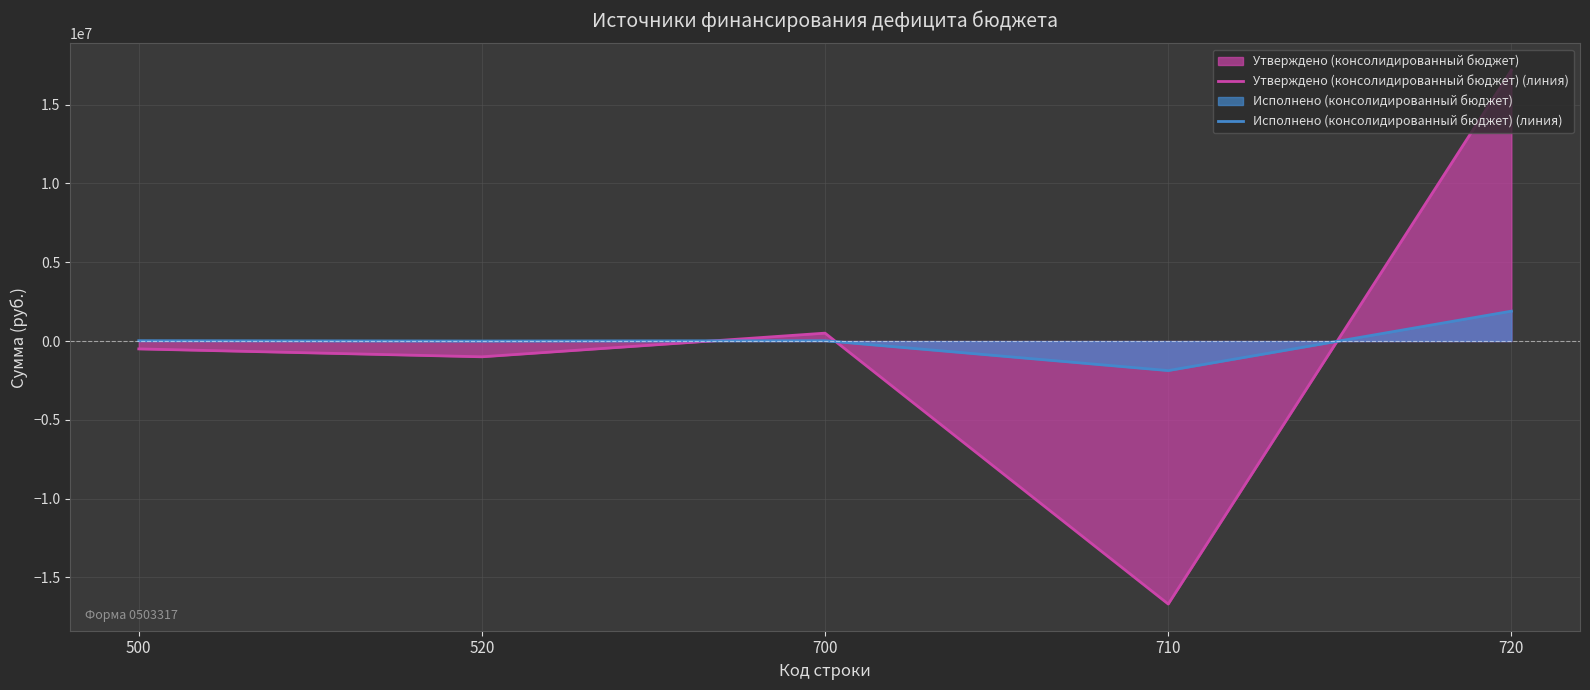

What is the minimum value for Исполнено (консолидированный бюджет) (линия)?

-1874109.8